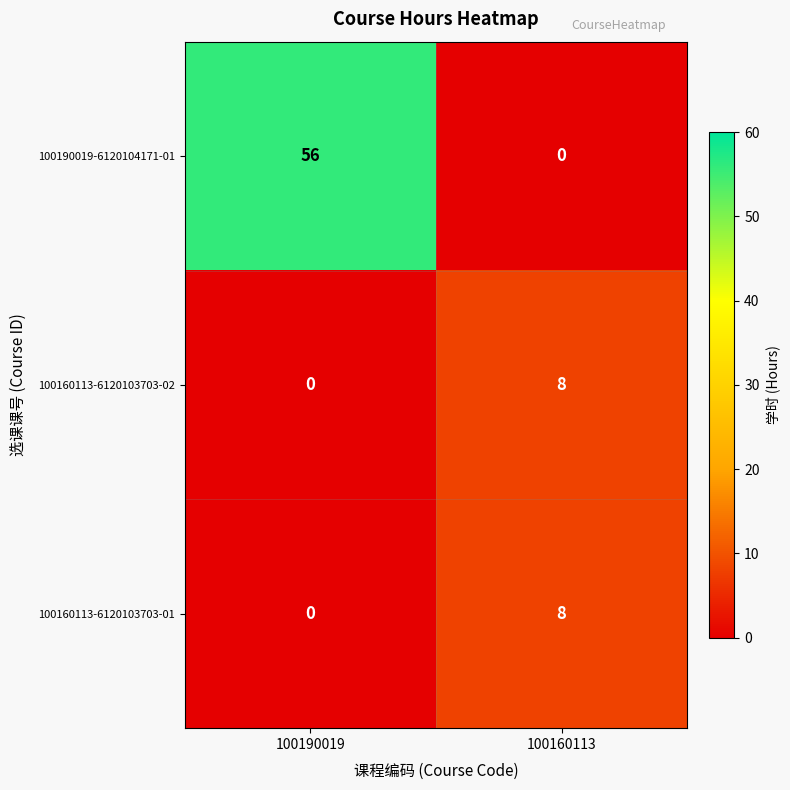

True or false: 100190019-6120104171-01 has a value of 56 at 100190019.

True